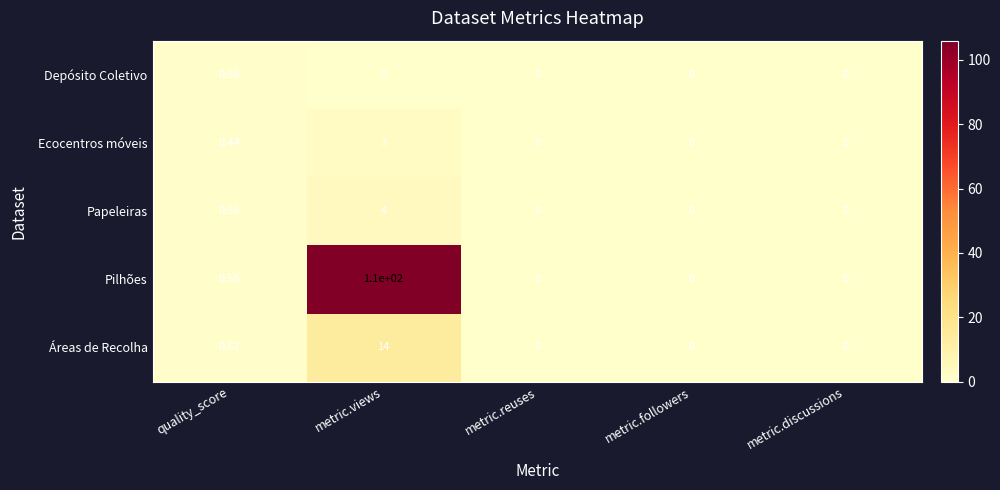

How many values in Ecocentros móveis are above zero?

2